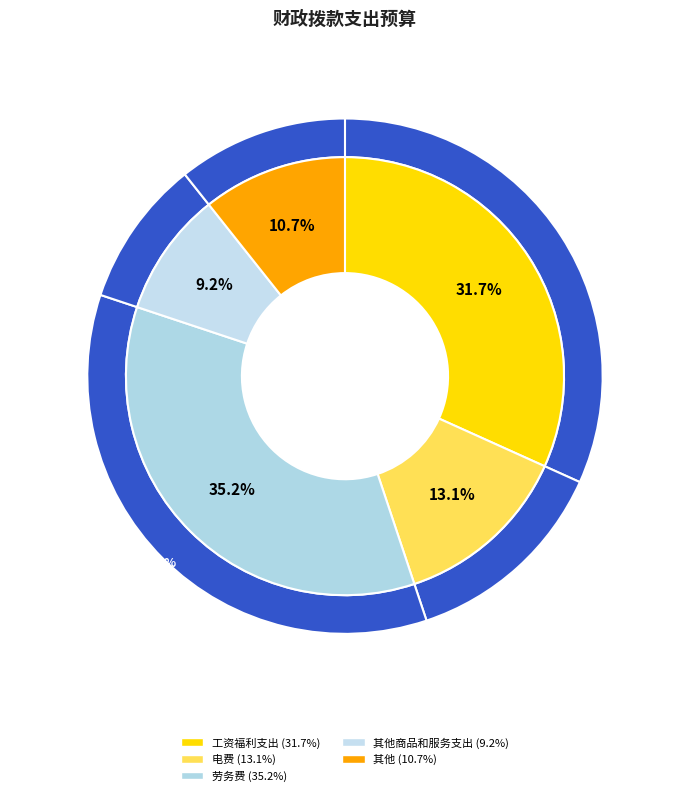

Does any single category account for the majority?

No